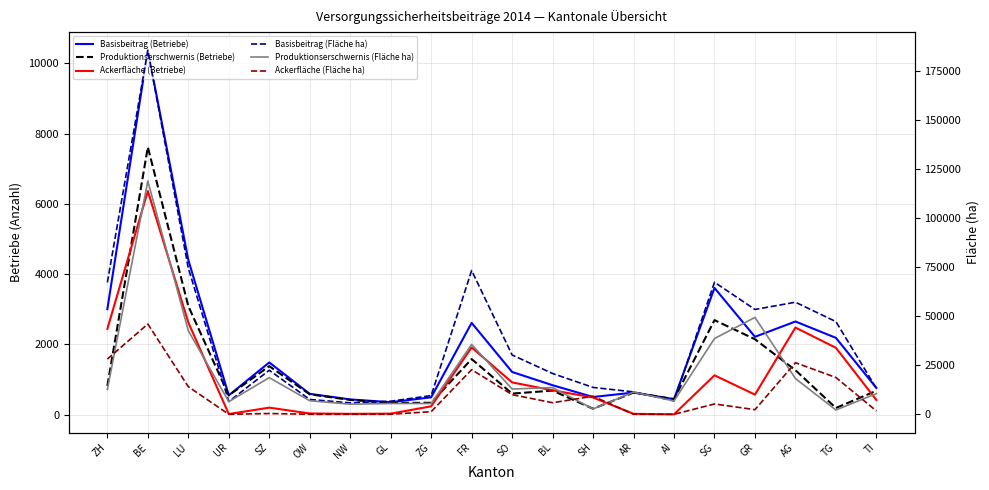

Where is Basisbeitrag (Betriebe) nearest to the value 5361?

LU